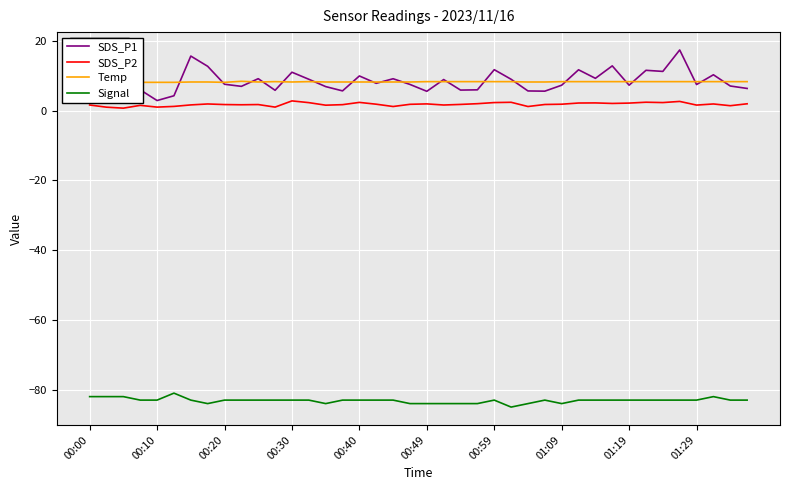

What are all the series names shown in the legend?

SDS_P1, SDS_P2, Temp, Signal